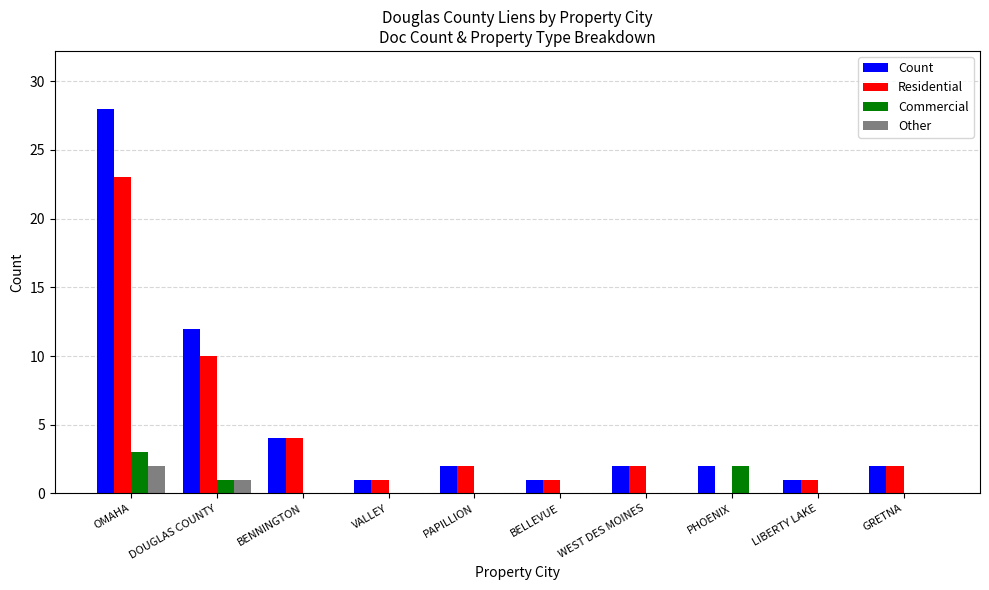

What are all the series names shown in the legend?

Count, Residential, Commercial, Other